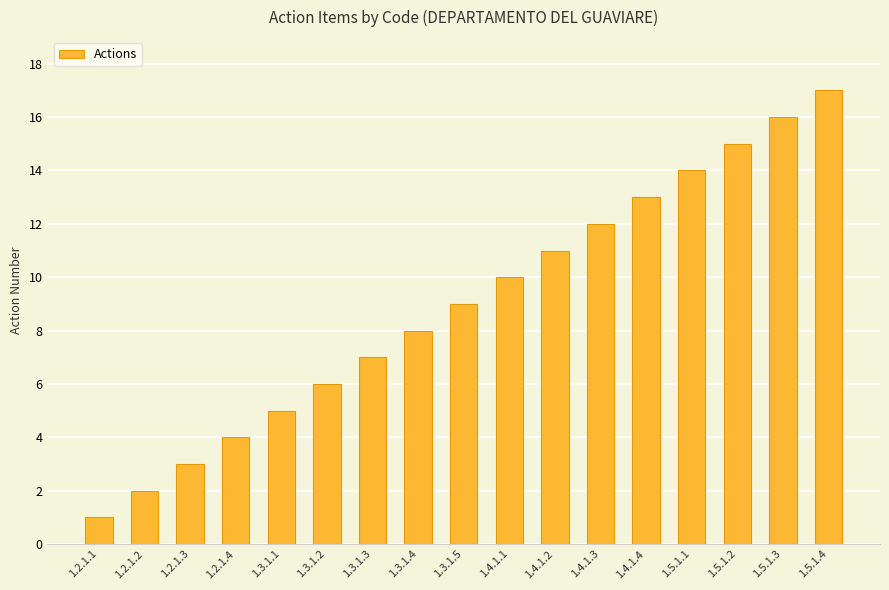

Rank the categories by value from highest to lowest.

1.5.1.4, 1.5.1.3, 1.5.1.2, 1.5.1.1, 1.4.1.4, 1.4.1.3, 1.4.1.2, 1.4.1.1, 1.3.1.5, 1.3.1.4, 1.3.1.3, 1.3.1.2, 1.3.1.1, 1.2.1.4, 1.2.1.3, 1.2.1.2, 1.2.1.1